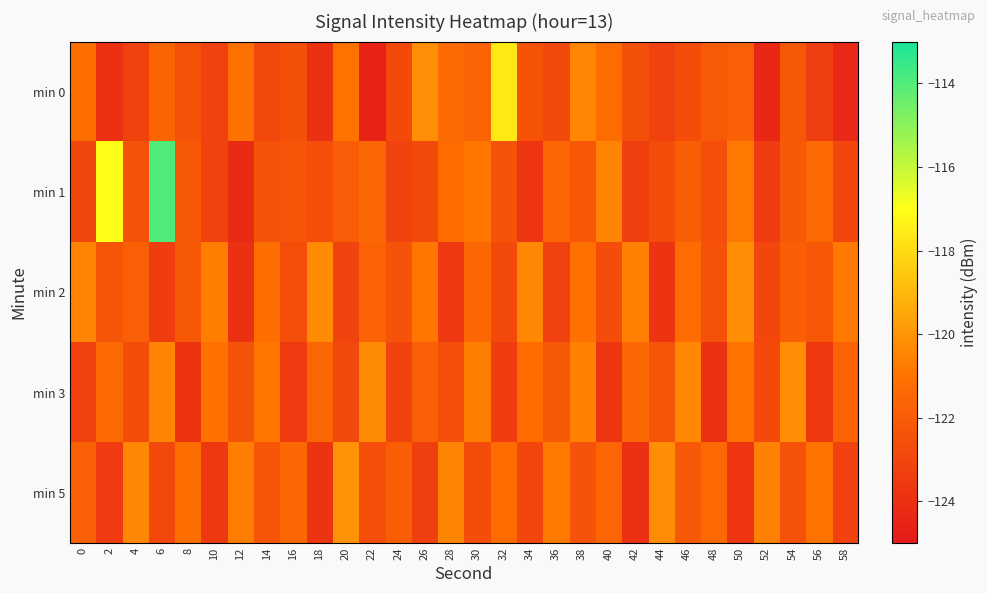

At which category is the sum across all series the highest?

6